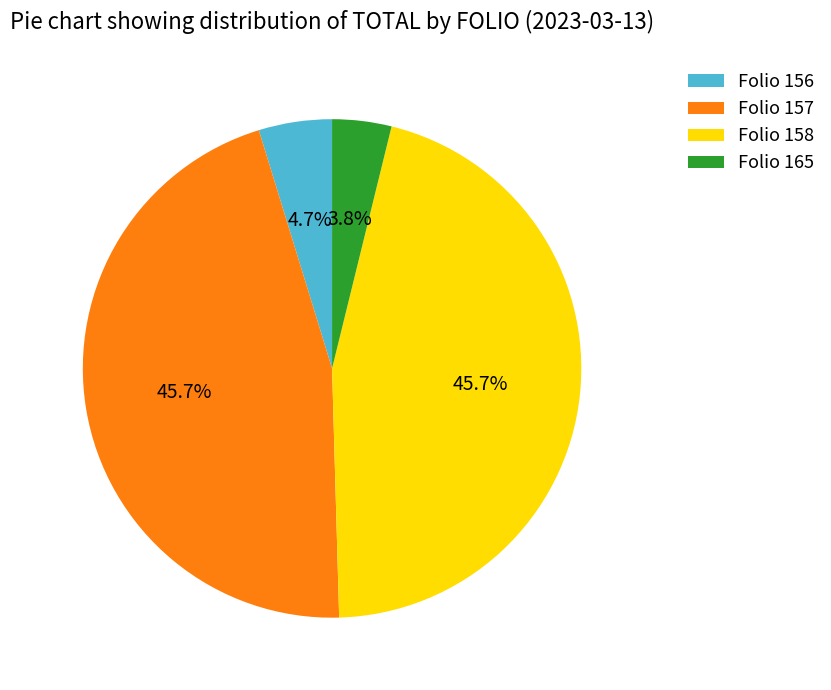

How many slices are in this pie chart?

4